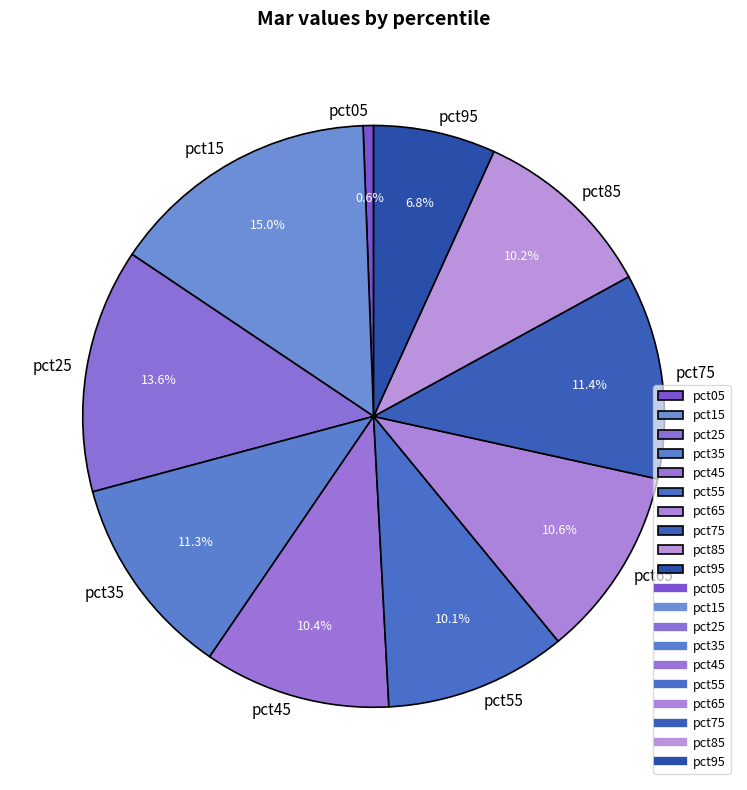

What is the largest slice in the pie chart?

pct15